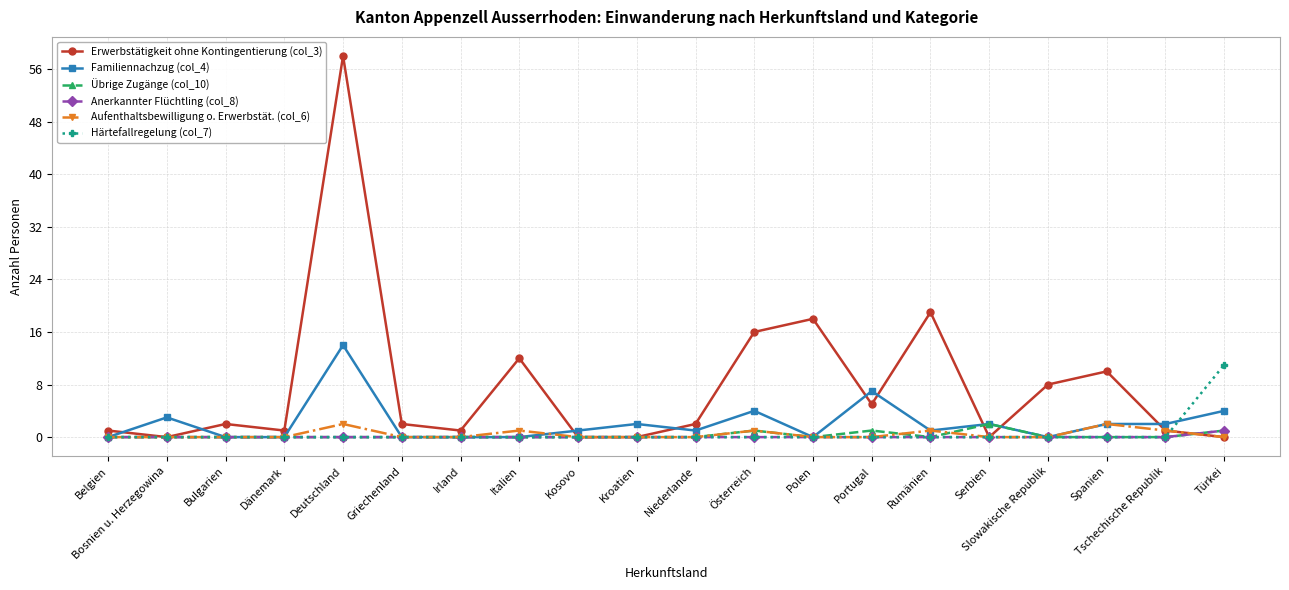

How many lines are shown in the chart?

6